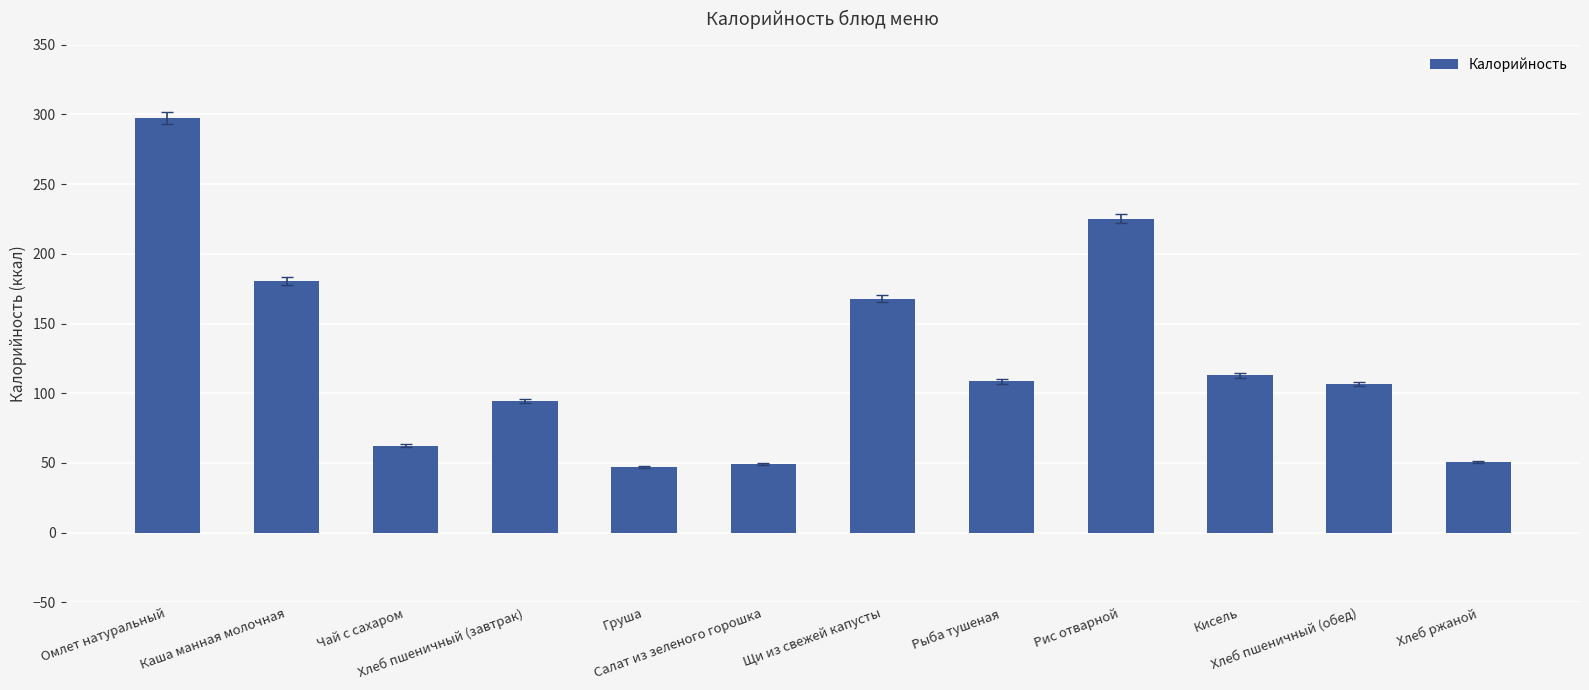

At which label is the value closest to 172?

Щи из свежей капусты